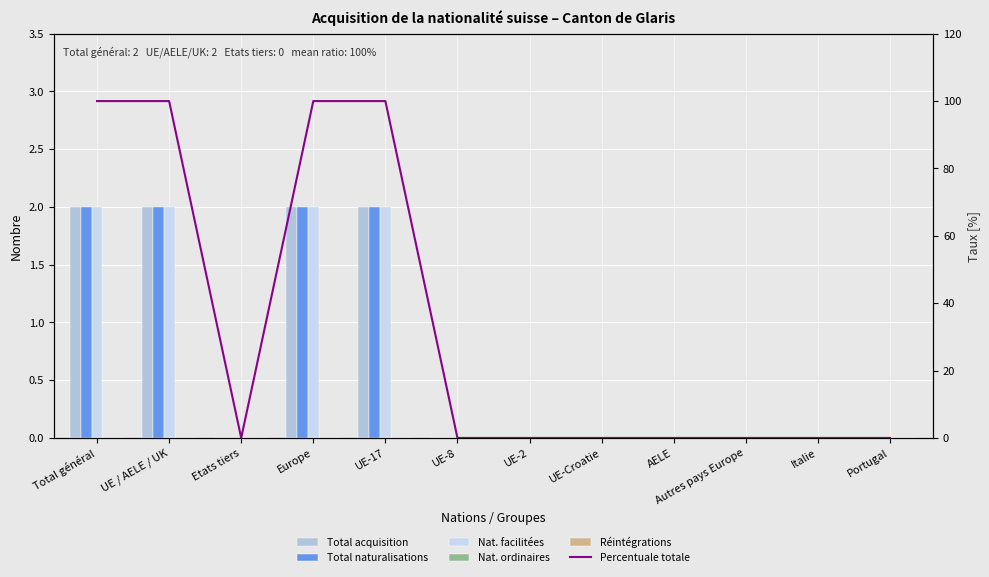

Reading left to right, extract all data points from this chart.

Total acquisition: 2	2	0	2	2	0	0	0	0	0	0	0
Total naturalisations: 2	2	0	2	2	0	0	0	0	0	0	0
Nat. facilitées: 2	2	0	2	2	0	0	0	0	0	0	0
Nat. ordinaires: 0	0	0	0	0	0	0	0	0	0	0	0
Réintégrations: 0	0	0	0	0	0	0	0	0	0	0	0
Percentuale totale: 100	100	0	100	100	0	0	0	0	0	0	0